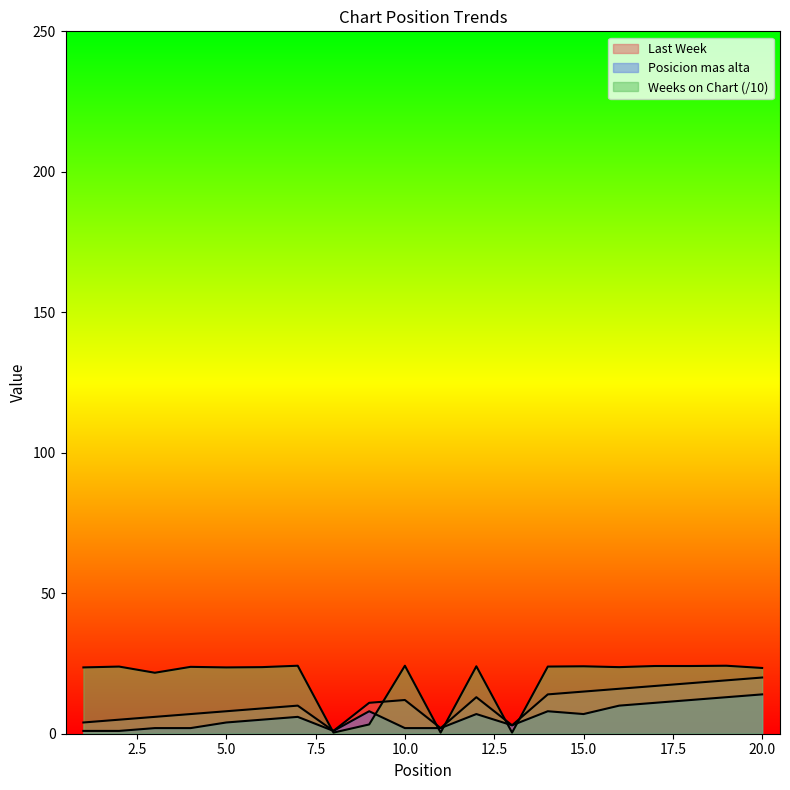

At how many categories does at least one series exceed 17?

16